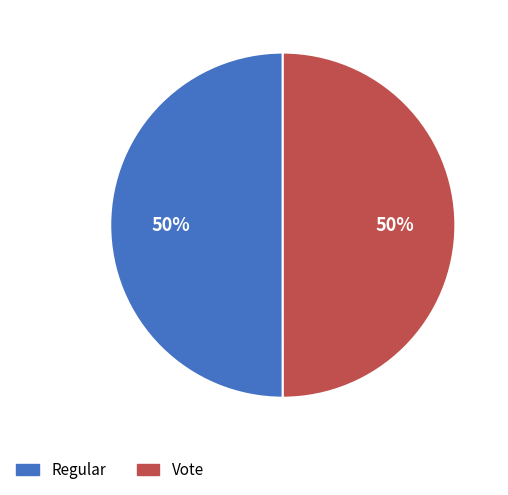

To the nearest percent, what is the average slice percentage?

50%